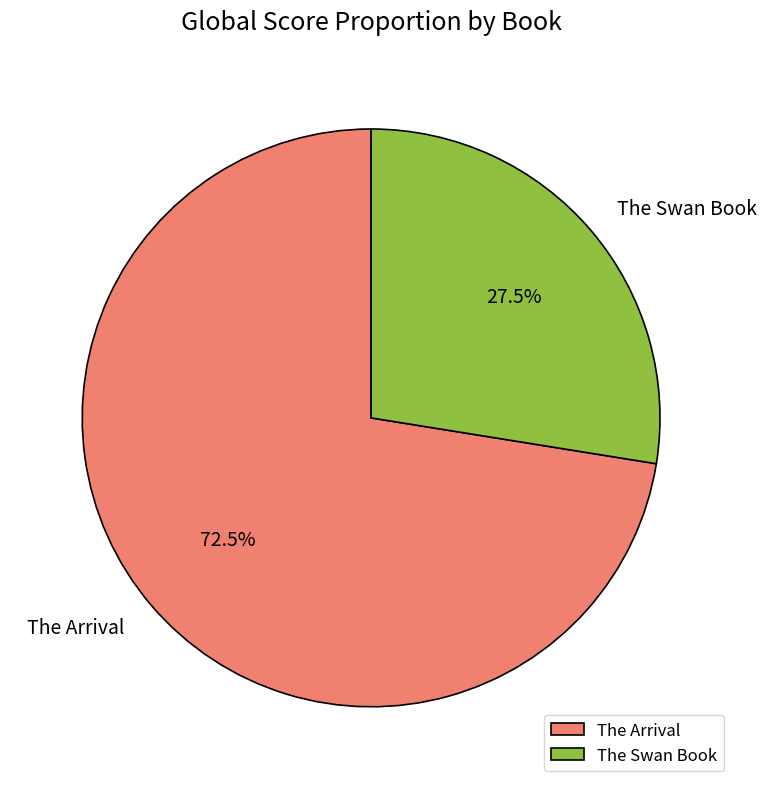

Which category has the smallest portion of the pie?

The Swan Book